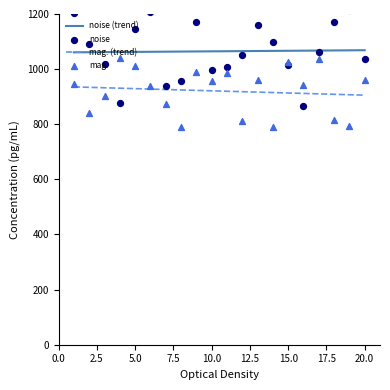

True or false: mag. (trend) and noise (trend) intersect in this chart.

False